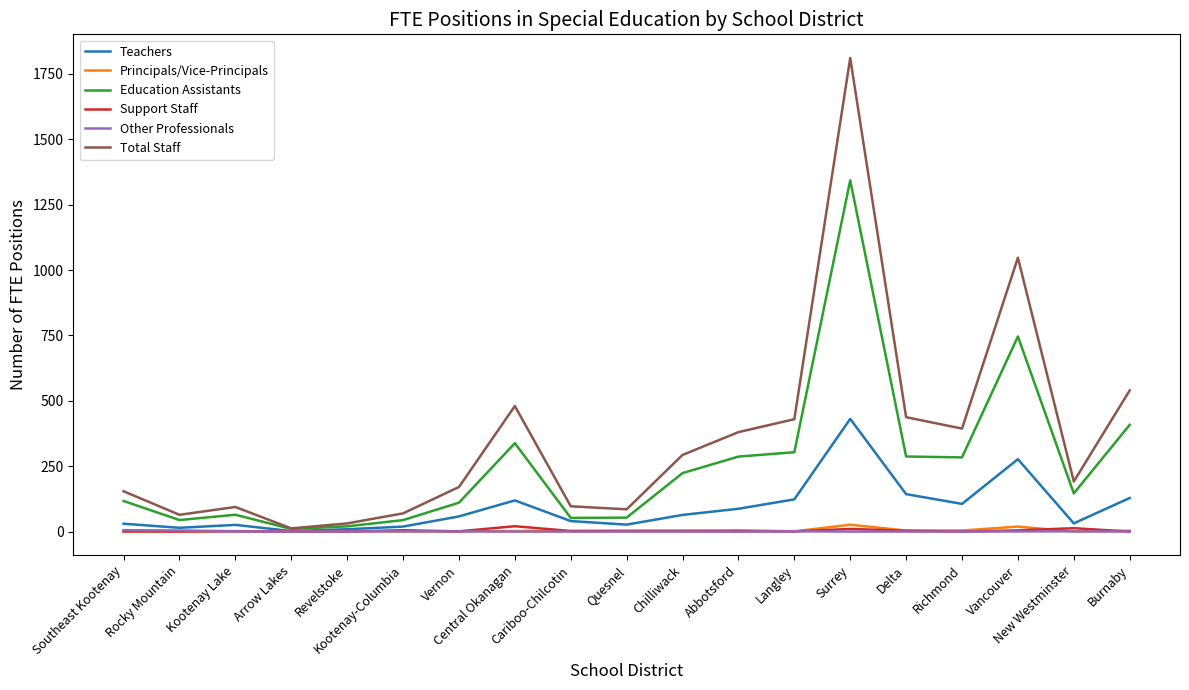

What is the greatest value displayed?

1810.5